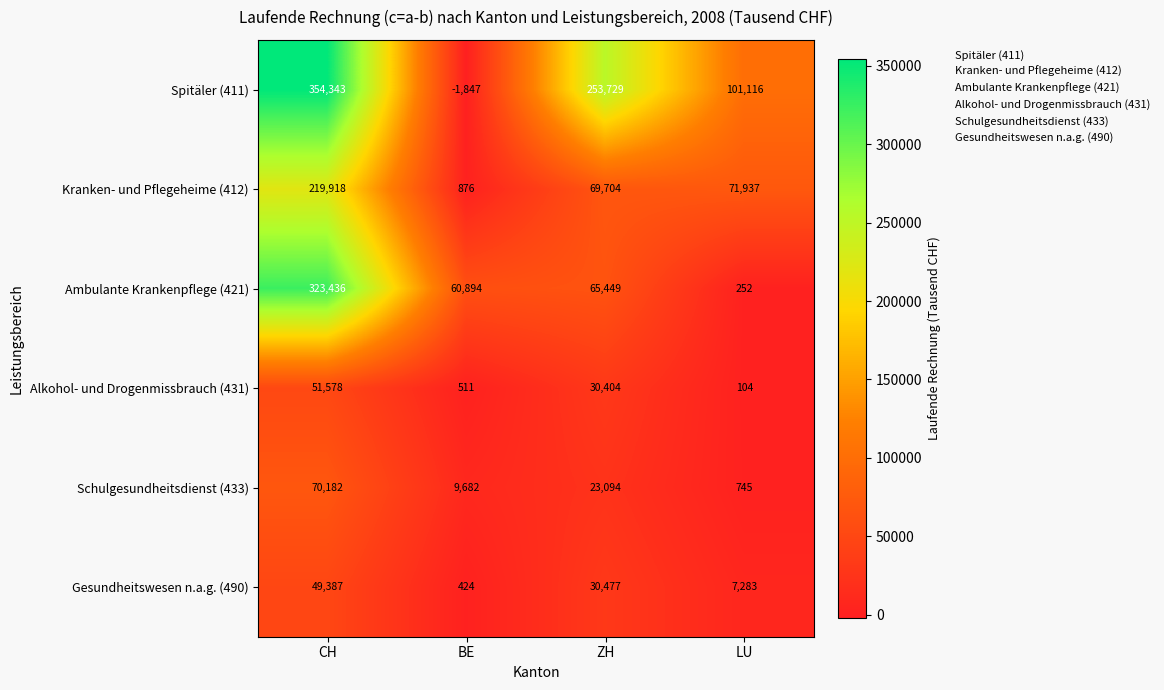

What is the total value across all series at BE?

70540